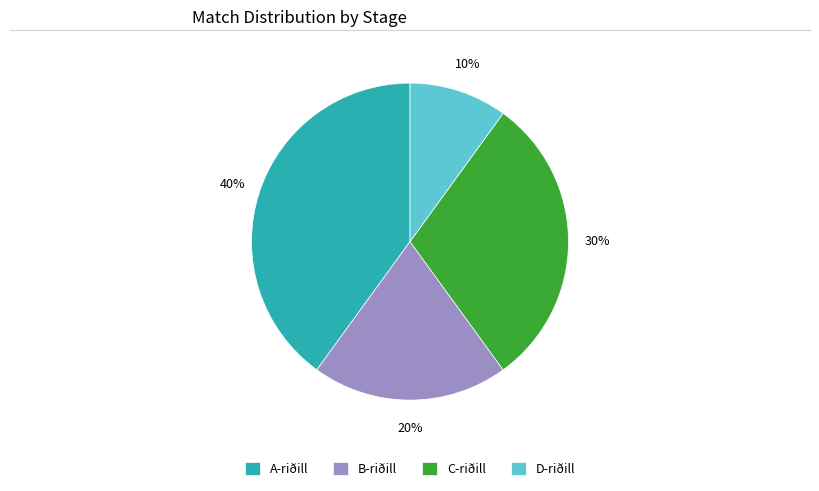

Combined, do D-riðill and C-riðill account for over 50%?

No